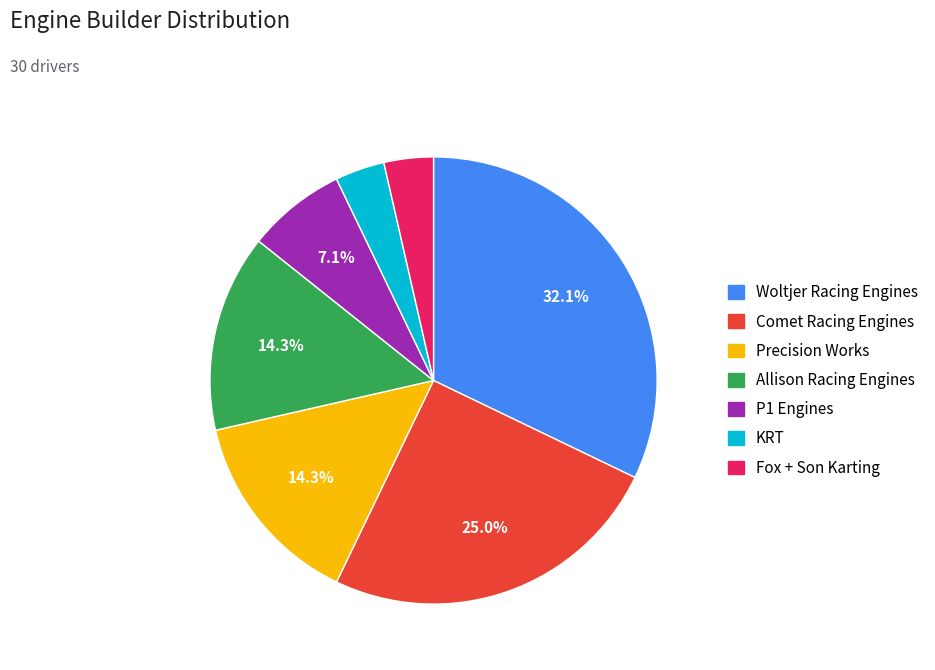

What is the largest slice in the pie chart?

Woltjer Racing Engines